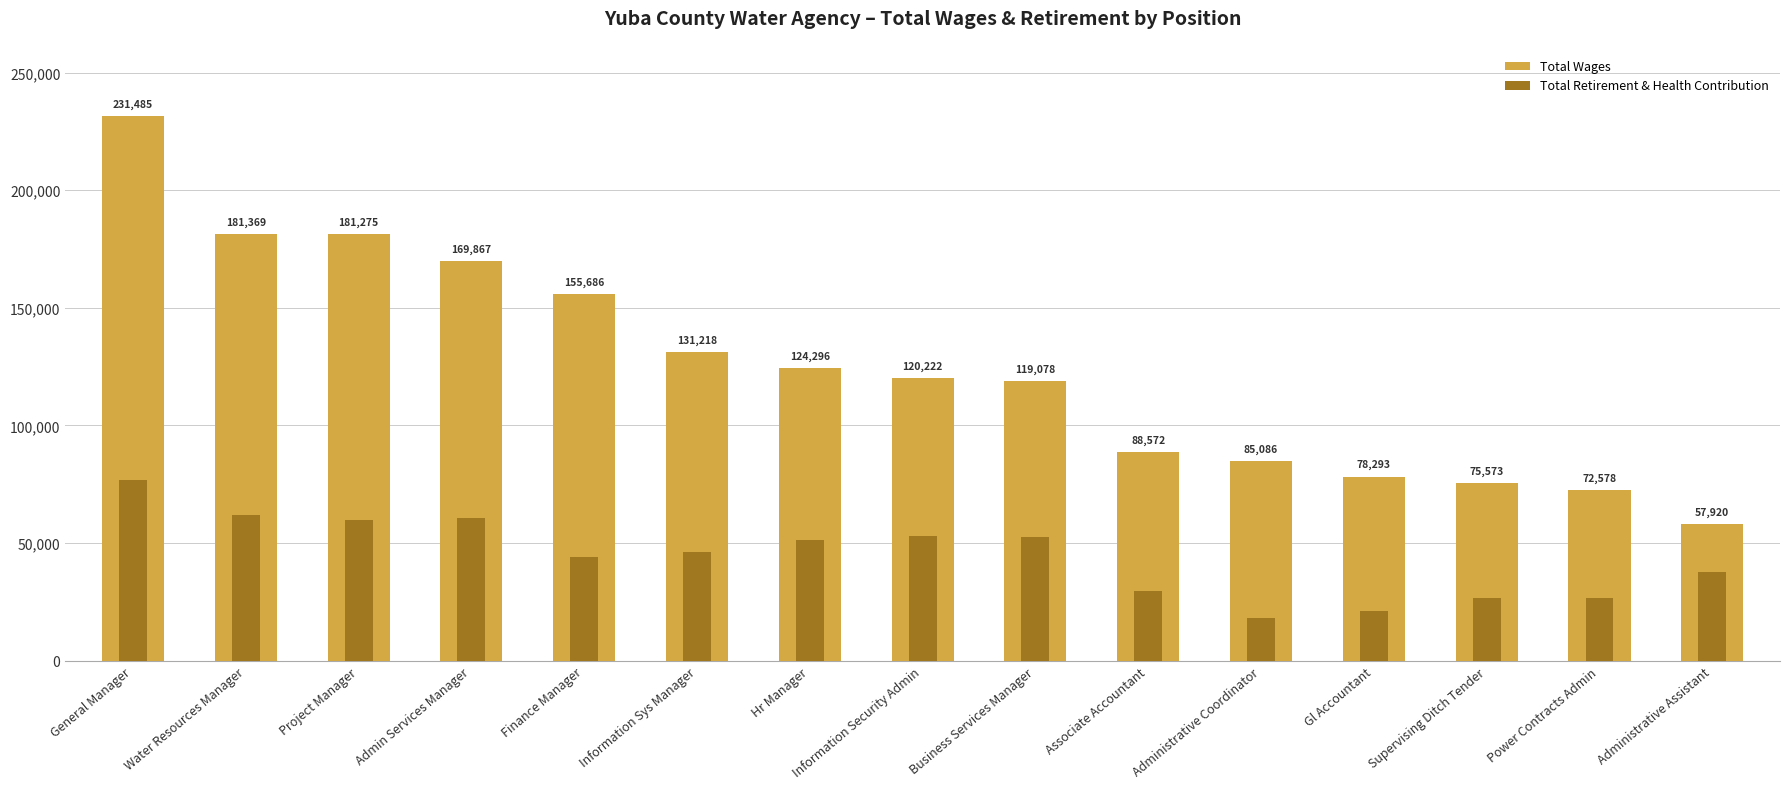

Reading left to right, list all the values displayed in this chart.

Total Wages: General Manager=231485	Water Resources Manager=181369	Project Manager=181275	Admin Services Manager=169867	Finance Manager=155686	Information Sys Manager=131218	Hr Manager=124296	Information Security Admin=120222	Business Services Manager=119078	Associate Accountant=88572	Administrative Coordinator=85086	Gl Accountant=78293	Supervising Ditch Tender=75573	Power Contracts Admin=72578	Administrative Assistant=57920
Total Retirement & Health Contribution: General Manager=77027	Water Resources Manager=61854	Project Manager=59859	Admin Services Manager=60681	Finance Manager=44208	Information Sys Manager=46280	Hr Manager=51532	Information Security Admin=52991	Business Services Manager=52701	Associate Accountant=29534	Administrative Coordinator=18354	Gl Accountant=21353	Supervising Ditch Tender=26710	Power Contracts Admin=26696	Administrative Assistant=37730